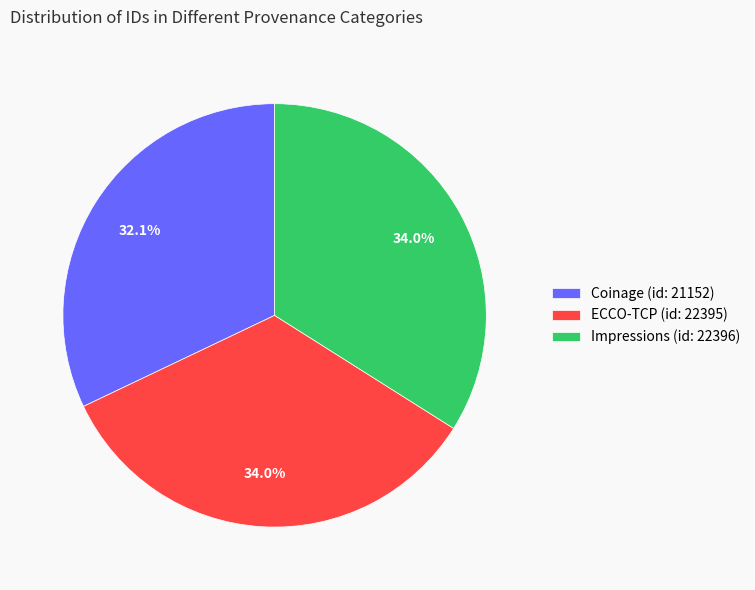

Count the number of slices in the pie.

3